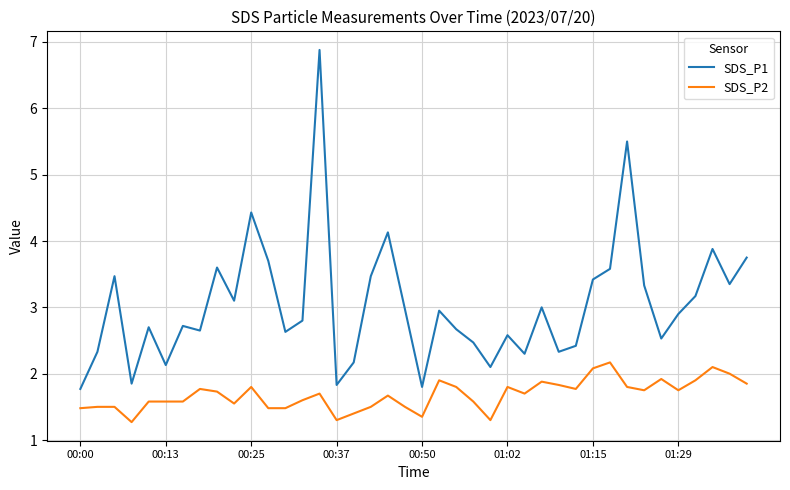

How many categories are shown in the chart?

40